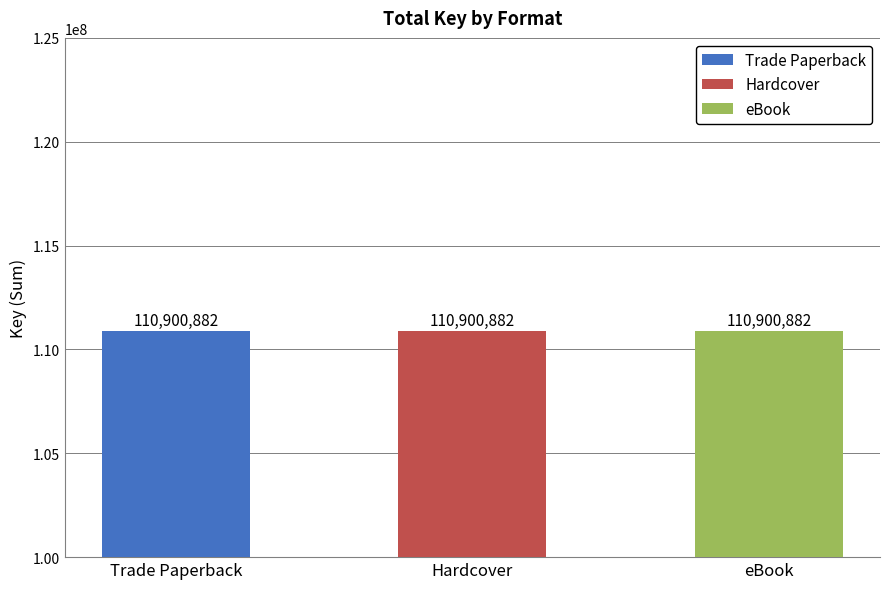

Count the number of data series in this chart.

3